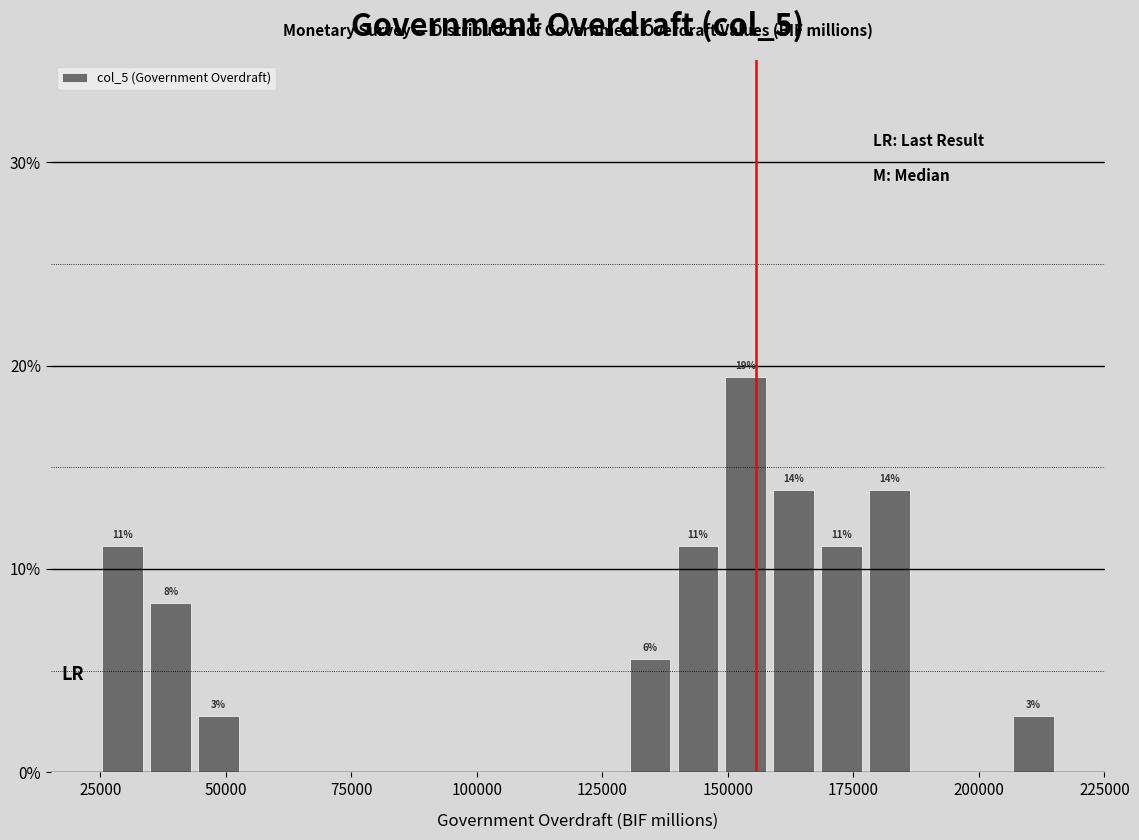

Read against the x-axis, roughly where is the centre of the tallest bar?

155000